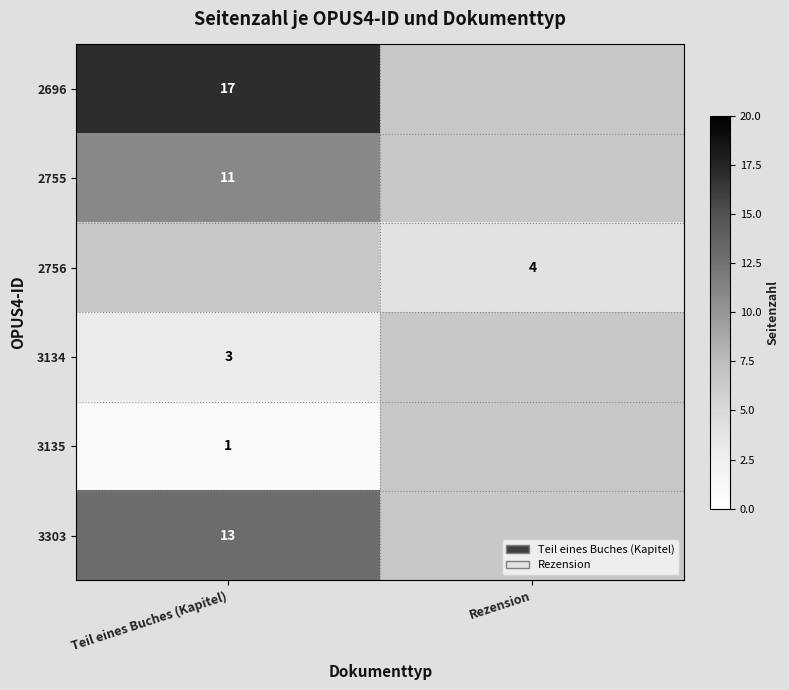

Is it true that 3303 equals 20.5 at Teil eines Buches (Kapitel)?

False